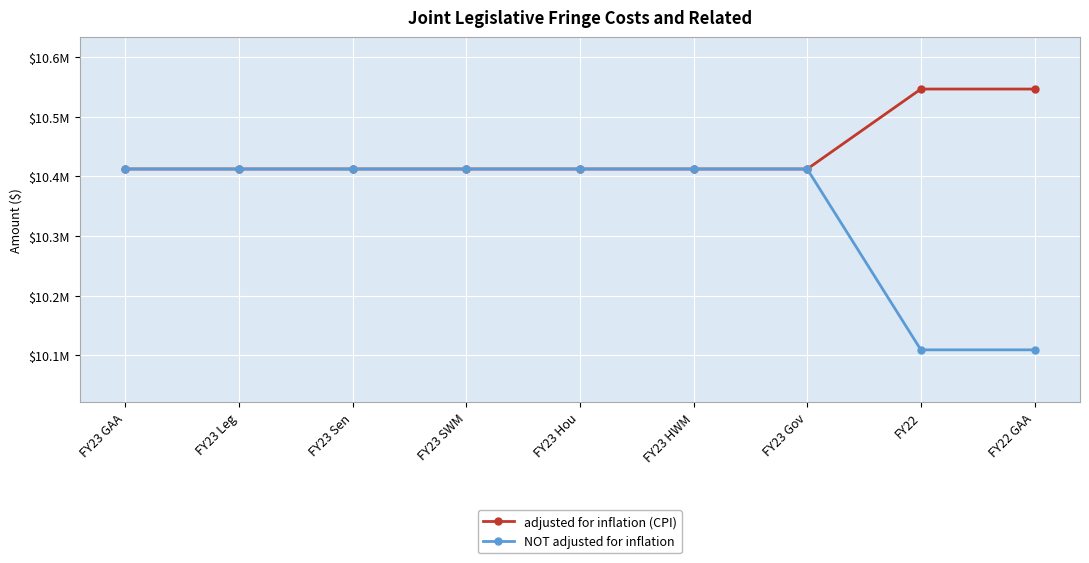

What is the average value of the NOT adjusted for inflation series?

10344808